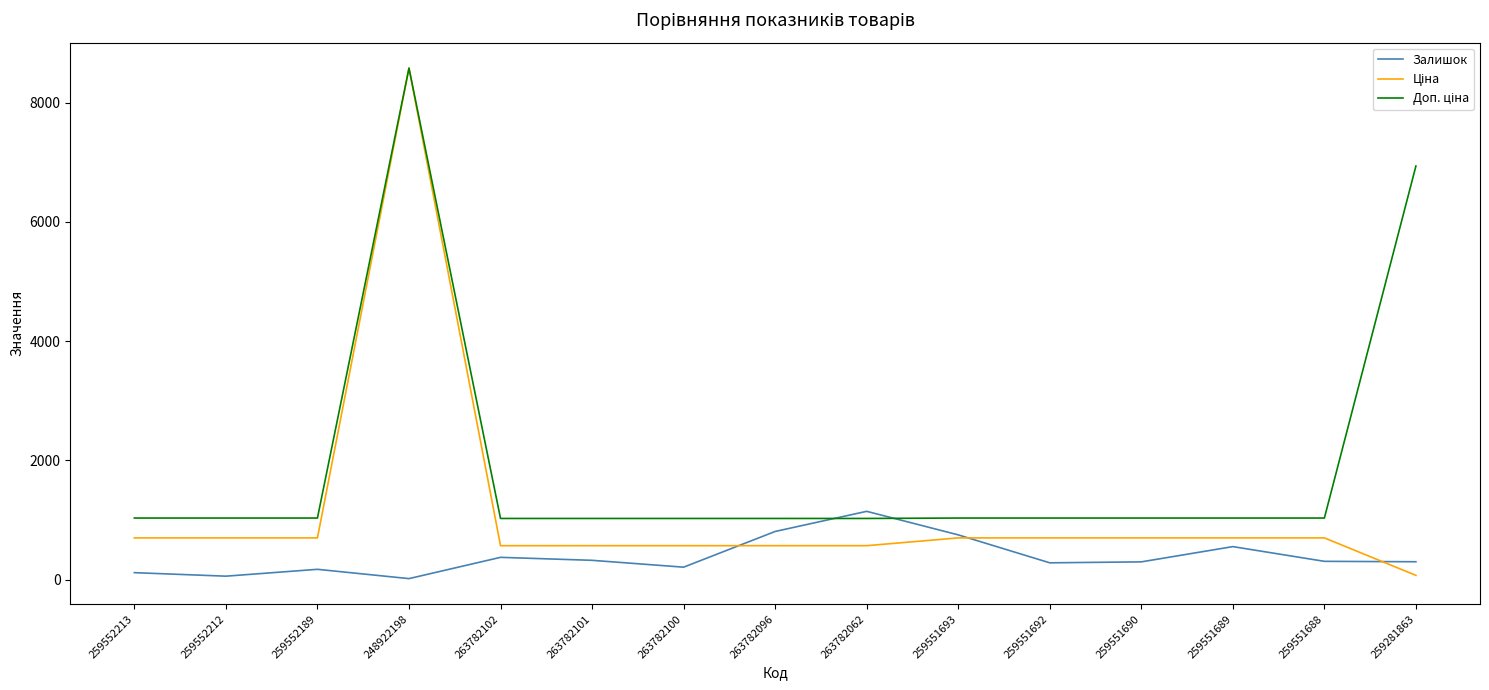

At which label does Залишок reach its peak?

263782062